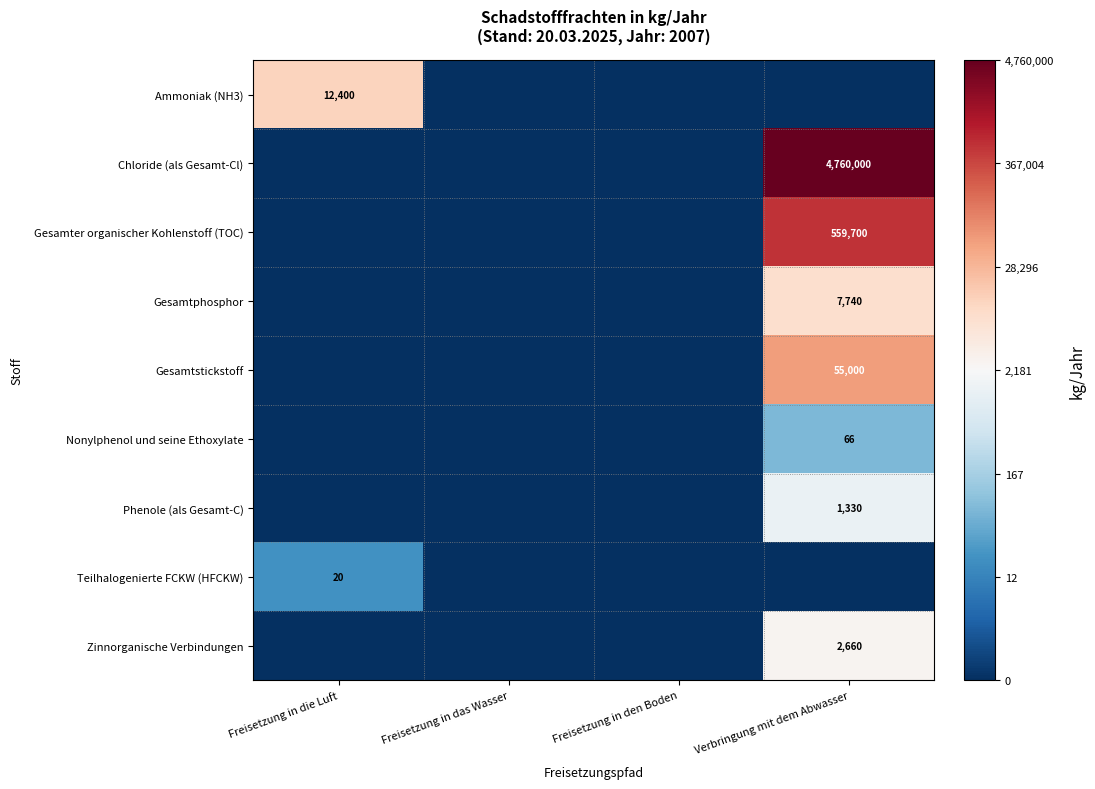

How many distinct data groups are displayed?

9